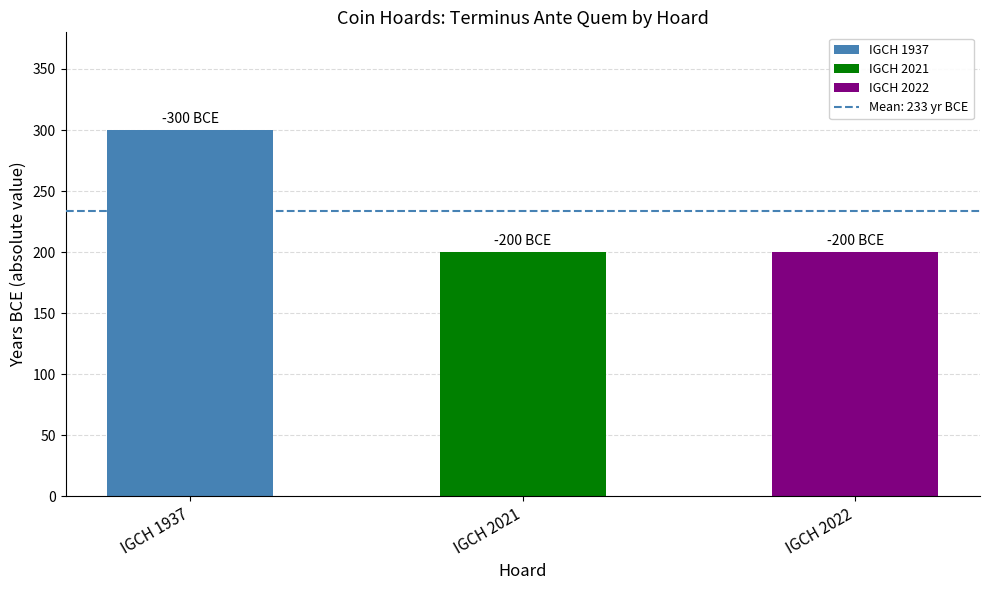

Which category has the highest value across all series?

IGCH 1937